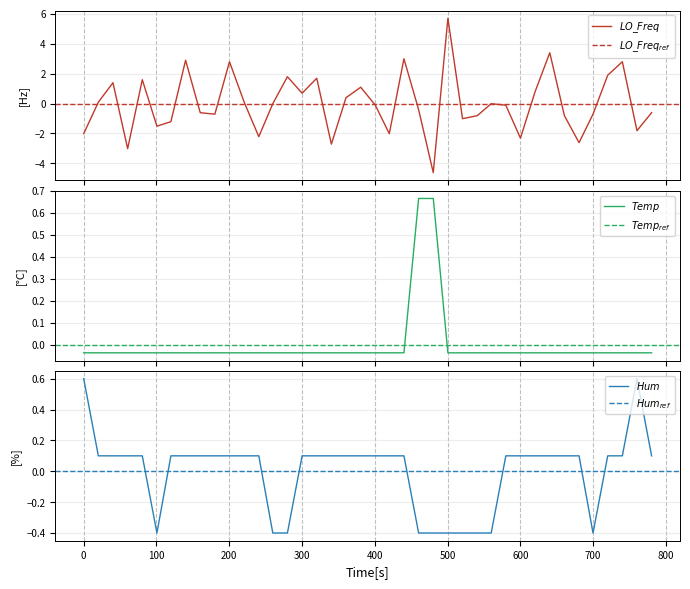

Does the chart display data point markers on the line(s)?

No